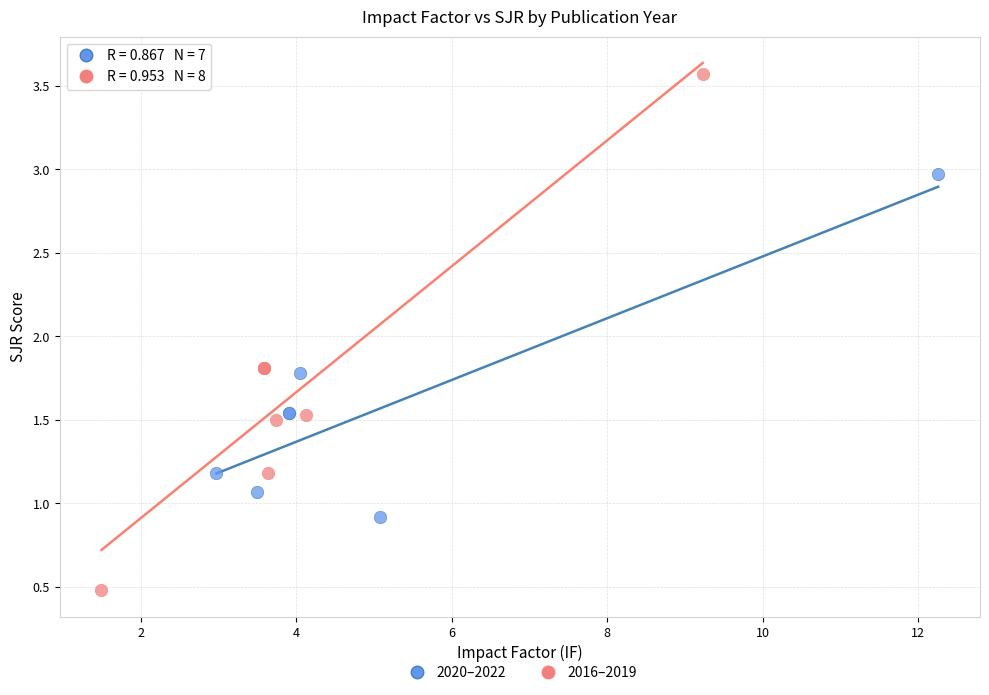

Which series has the largest Y range (max minus min)?

2016–2019